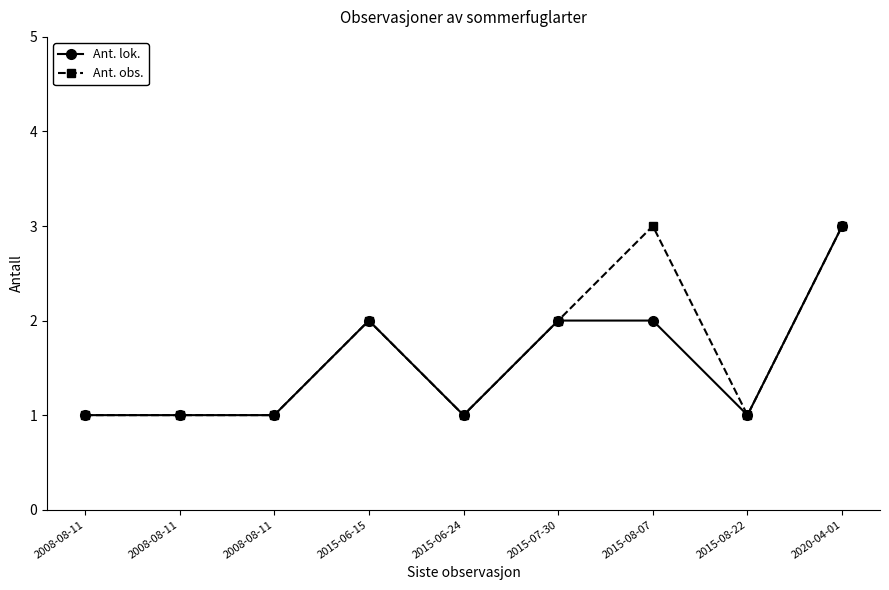

Does the chart have visible grid lines?

No